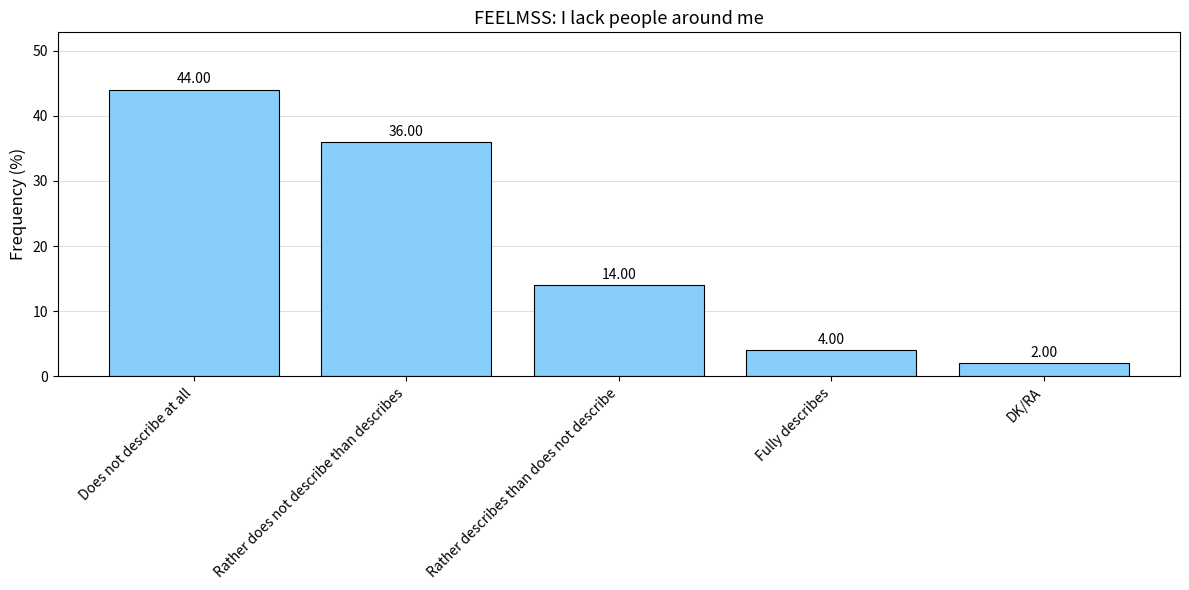

What is the sum of the values at DK/RA and Rather describes than does not describe?

16